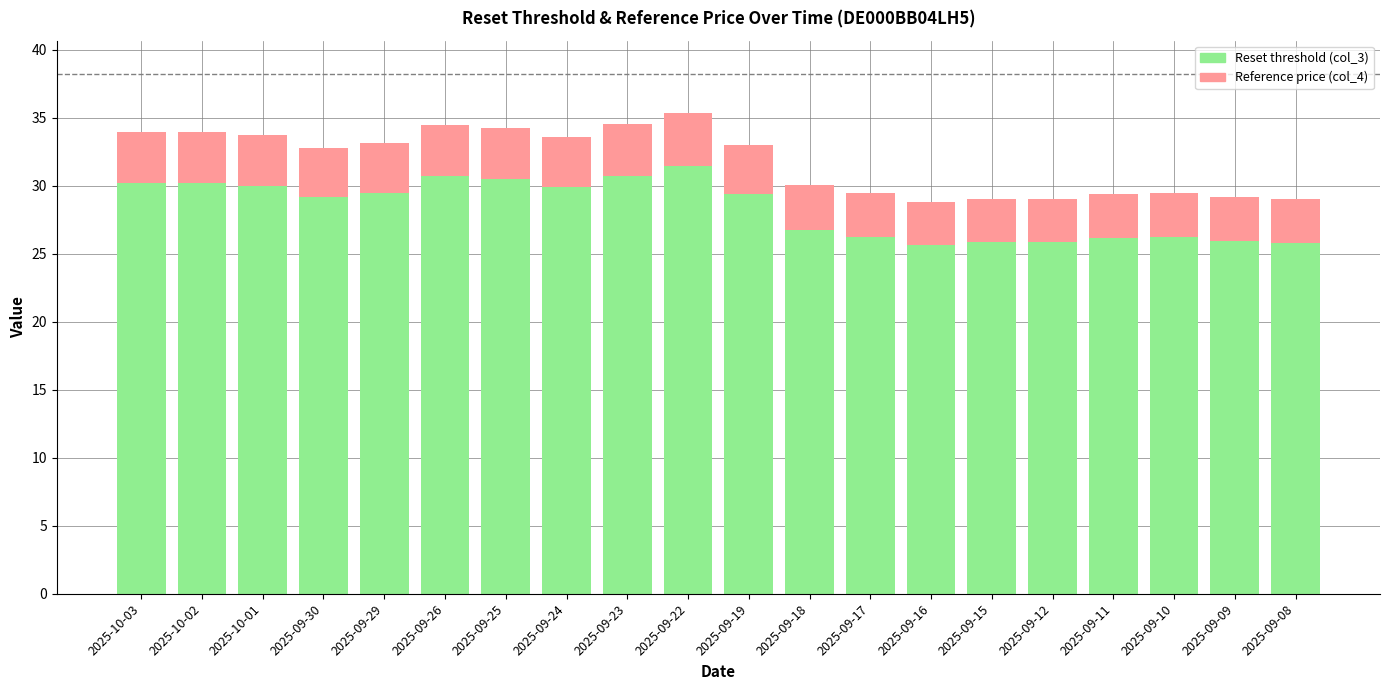

What is the sum of the Reset threshold (col_3) values at 2025-09-15 and 2025-09-18?

52.6